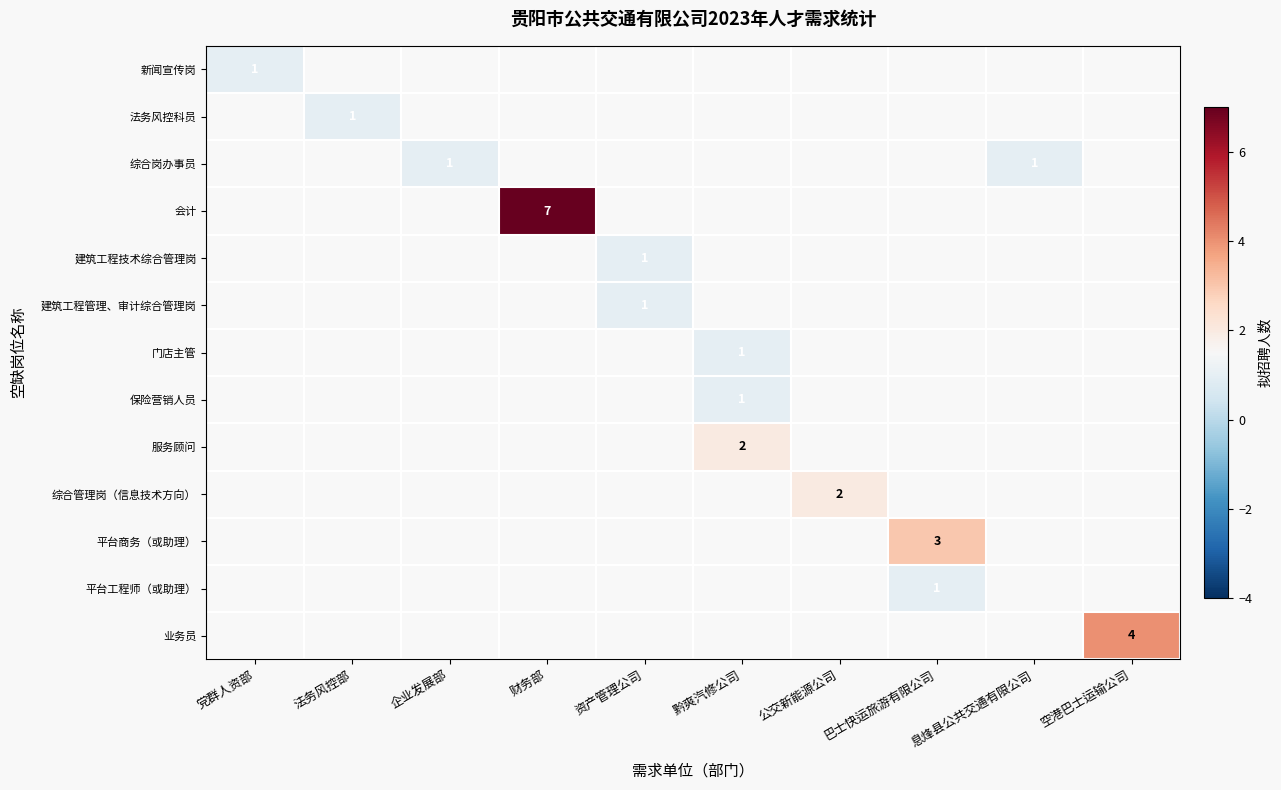

What is the greatest value displayed?

7.0